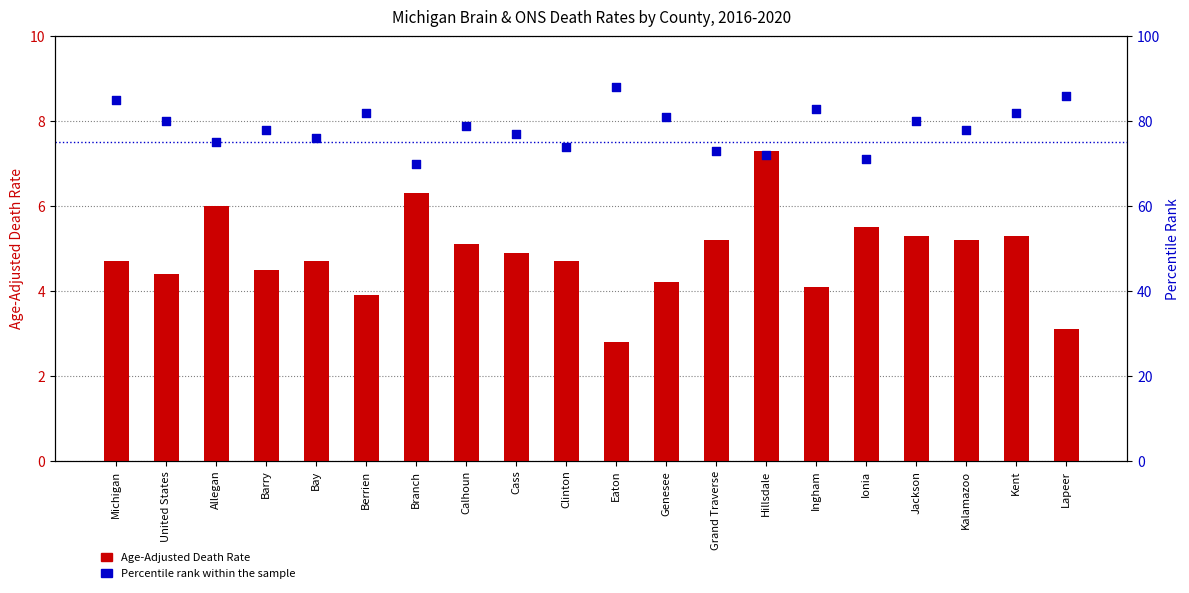

What are all the series names shown in the legend?

Age-Adjusted Death Rate, Percentile Rank